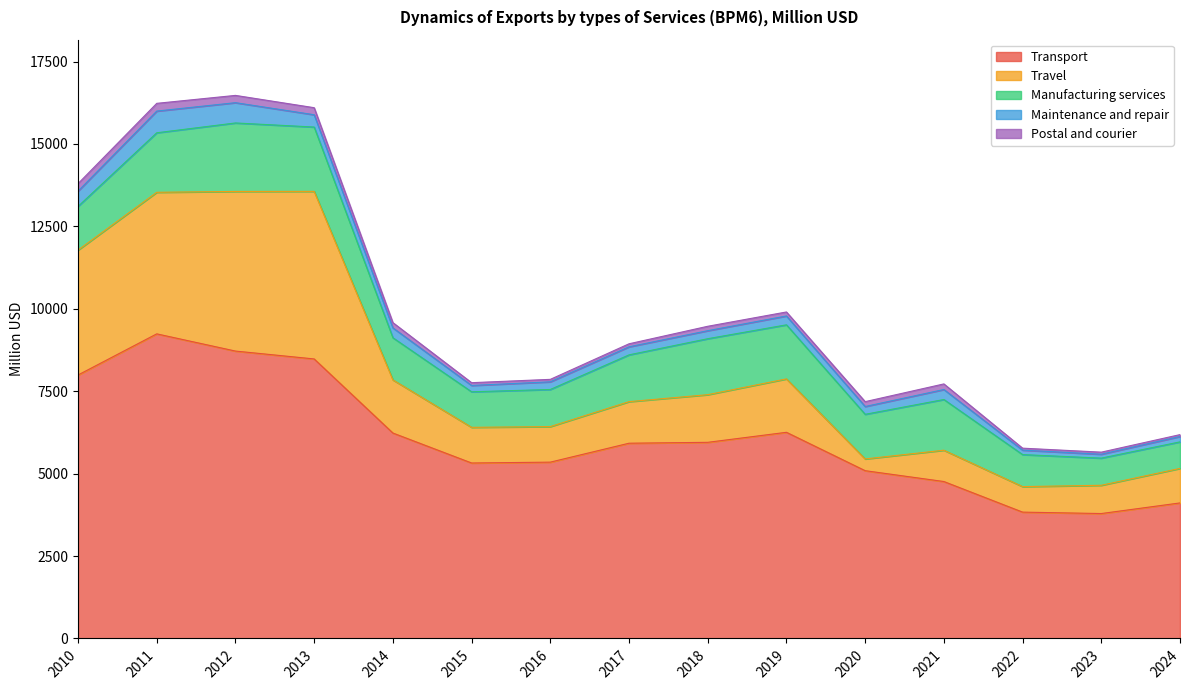

How many lines are shown in the chart?

5